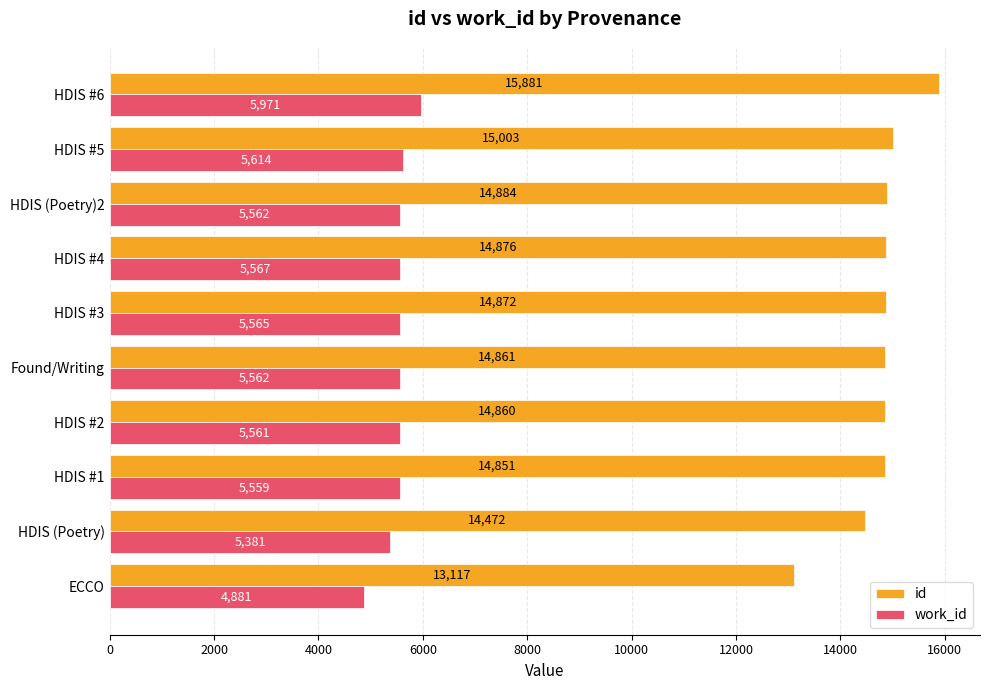

What is the difference between the id values at HDIS (Poetry)2 and HDIS (Poetry)?

412